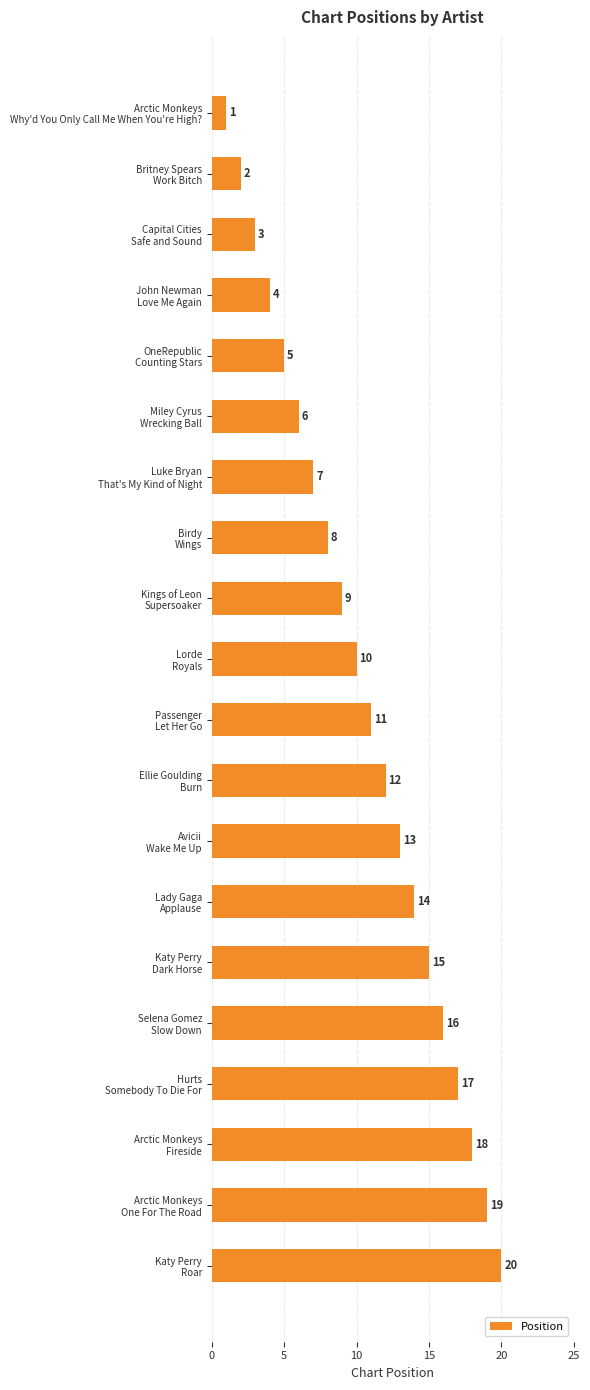

Are the bars grouped side by side (vs. stacked)?

No